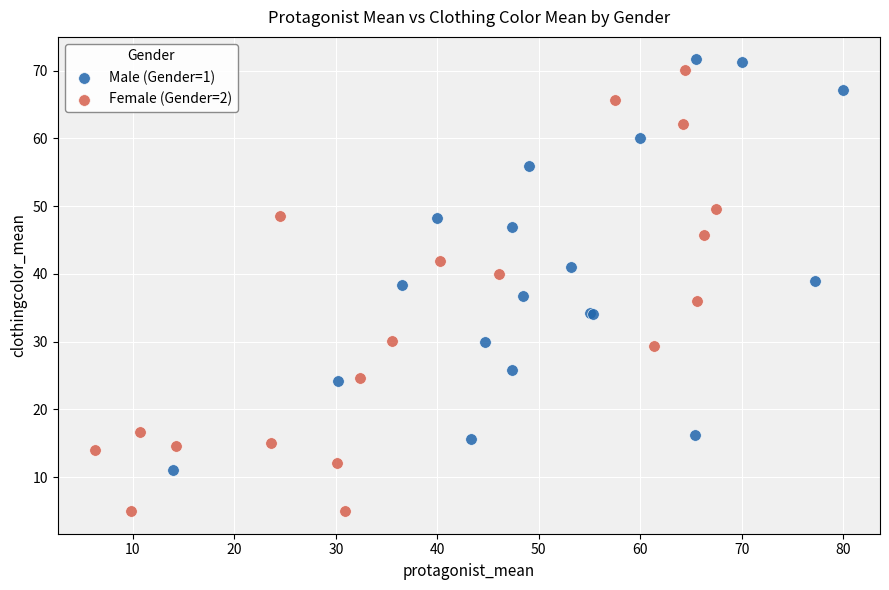

Which series has the widest spread of Y values?

Female (Gender=2)